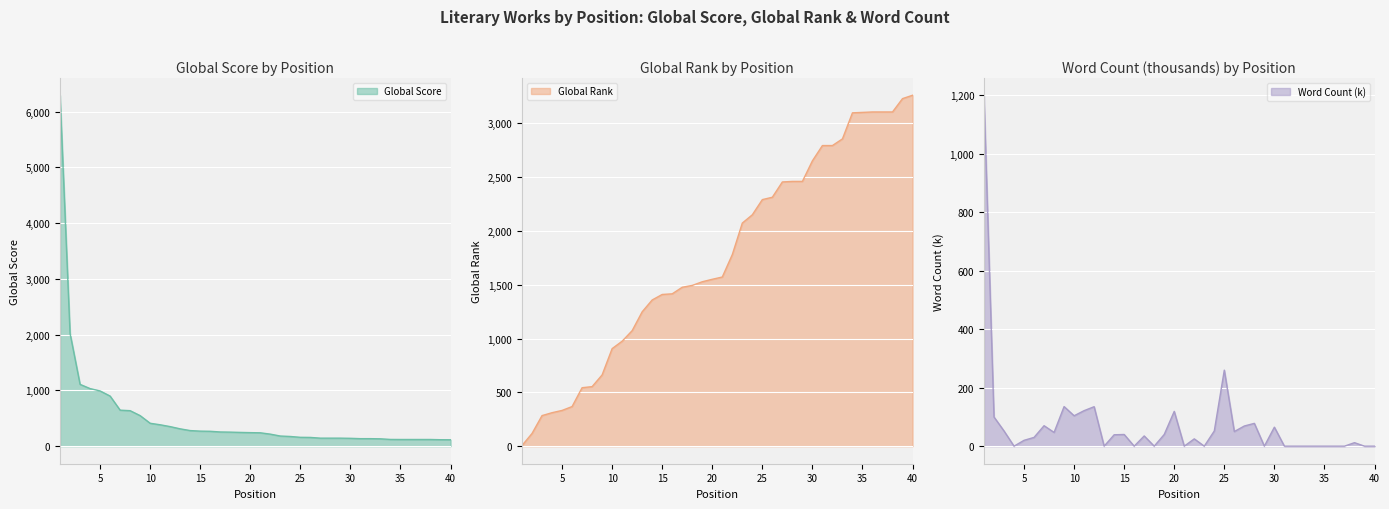

Reading left to right, transcribe all the data shown in this chart.

Global Score: 1=6295.0	2=2024.0	3=1109.0	4=1033.0	5=991.0	6=899.0	7=646.0	8=637.0	9=548.0	10=411.0	11=384.0	12=351.0	13=311.0	14=280.0	15=270.0	16=267.0	17=255.0	18=252.0	19=247.0	20=243.0	21=240.0	22=216.0	23=182.0	24=174.0	25=159.0	26=157.0	27=144.0	28=144.0	29=144.0	30=141.0	31=135.0	32=135.0	33=132.0	34=121.0	35=120.0	36=120.0	37=120.0	38=120.0	39=116.0	40=115.0
Global Rank: 1=6.0	2=118.0	3=284.0	4=311.0	5=332.0	6=368.0	7=543.0	8=553.0	9=662.0	10=906.0	11=975.0	12=1073.0	13=1248.0	14=1358.0	15=1409.0	16=1415.0	17=1476.0	18=1493.0	19=1527.0	20=1550.0	21=1571.0	22=1779.0	23=2072.0	24=2149.0	25=2290.0	26=2312.0	27=2454.0	28=2459.0	29=2459.0	30=2650.0	31=2792.0	32=2792.0	33=2854.0	34=3096.0	35=3100.0	36=3104.0	37=3104.0	38=3104.0	39=3228.0	40=3259.0
Word Count (k): 1=1200.0	2=99.8	3=52.0	4=0.0	5=20.0	6=30.0	7=70.0	8=47.0	9=135.4	10=104.0	11=121.5	12=135.0	13=0.0	14=39.0	15=40.0	16=0.0	17=35.0	18=0.0	19=40.0	20=119.0	21=0.0	22=25.0	23=0.0	24=52.0	25=260.0	26=50.0	27=69.0	28=78.0	29=0.0	30=65.0	31=0.0	32=0.0	33=0.0	34=0.0	35=0.0	36=0.0	37=0.0	38=12.0	39=0.0	40=0.0